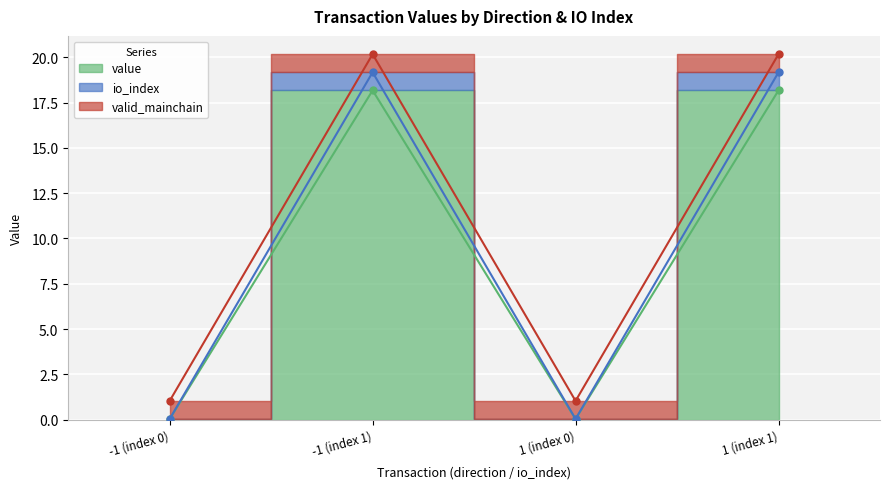

True or false: io_index and value cross at least once.

False